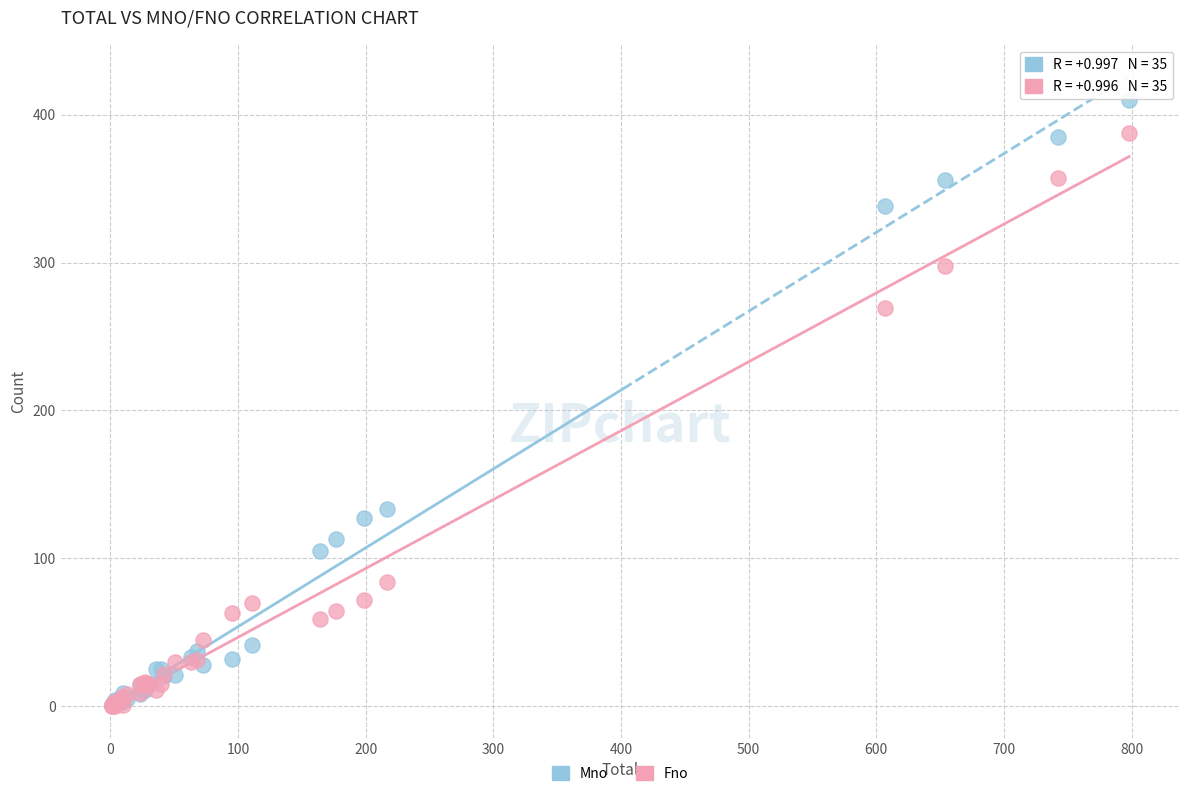

Across all series, what Y value is closest to 205?

269